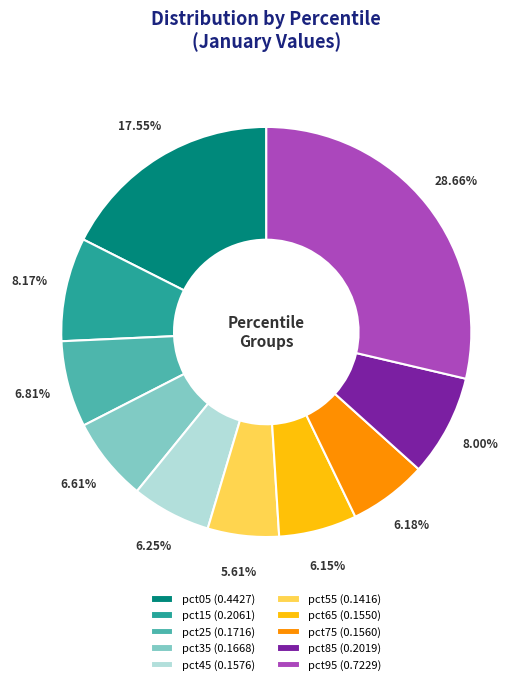

To the nearest percent, what is the average slice percentage?

10%